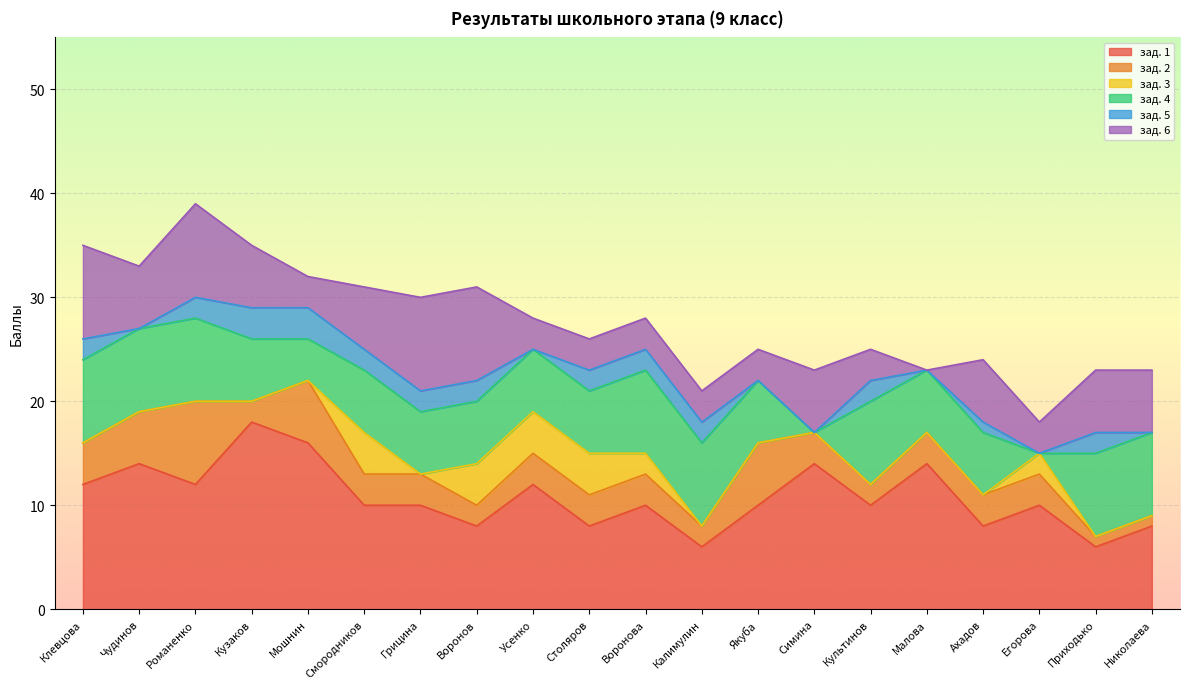

How many values in the зад. 6 series are below 6?

9